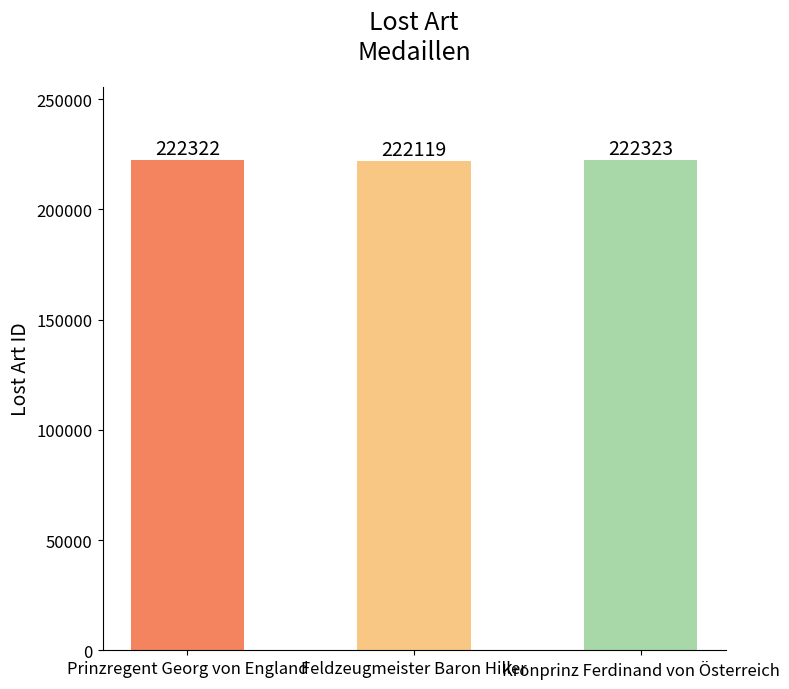

What position from the right is Feldzeugmeister Baron Hiller?

2